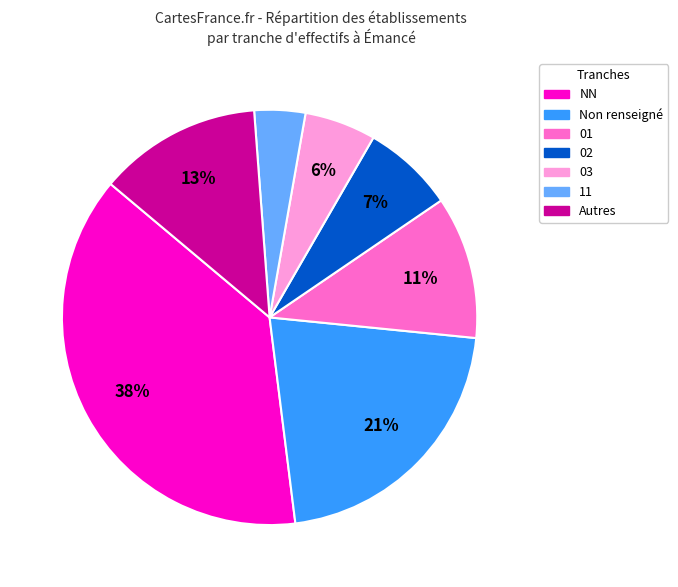

To the nearest percent, what is the difference between the largest and smallest slice percentages?

34%